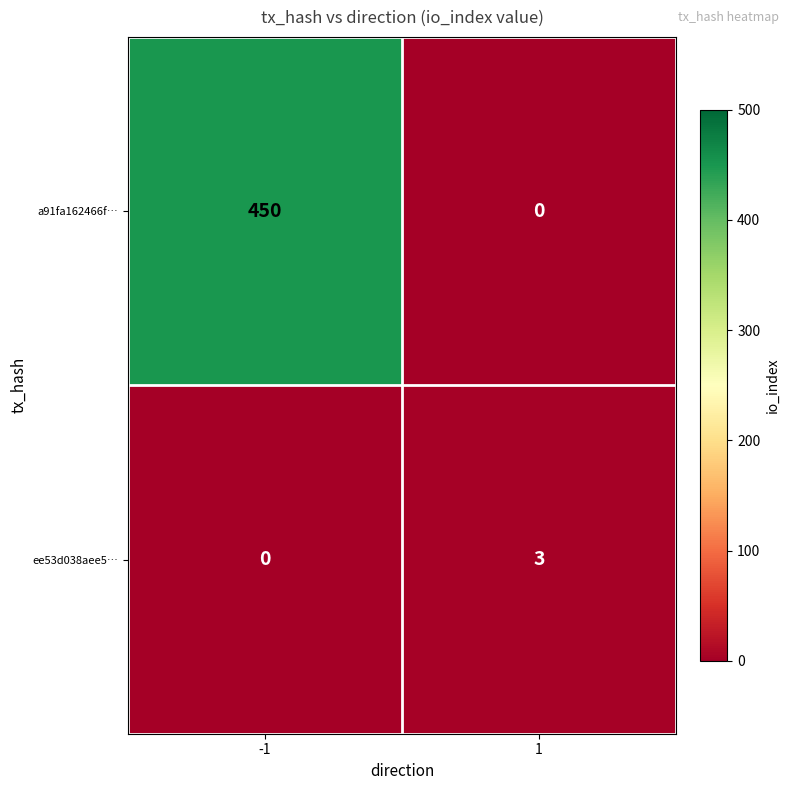

What is the maximum value shown in the chart?

450